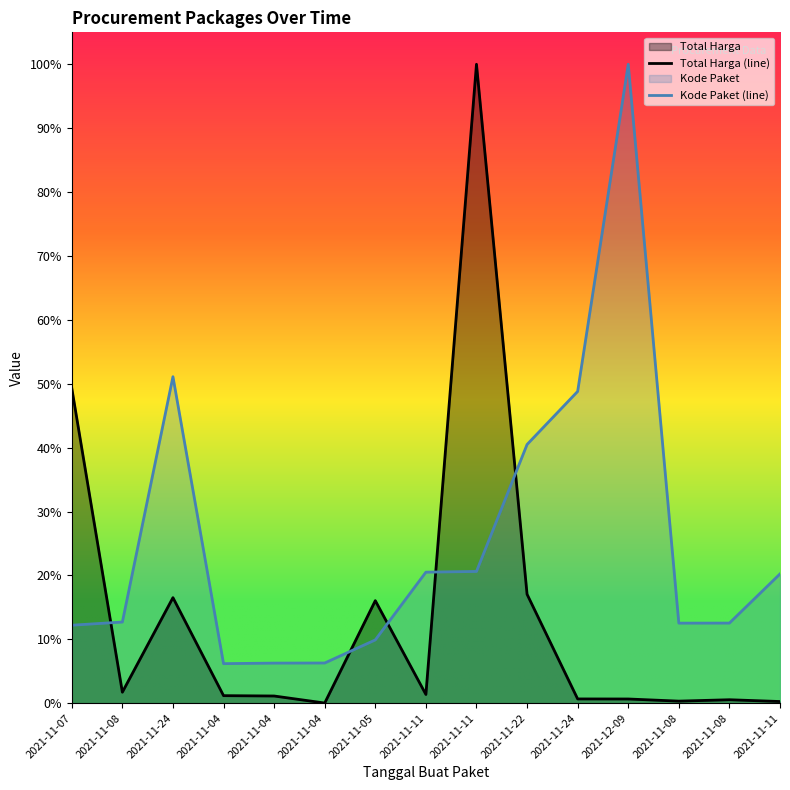

What is the label of the 4th point from the left?

2021-11-04